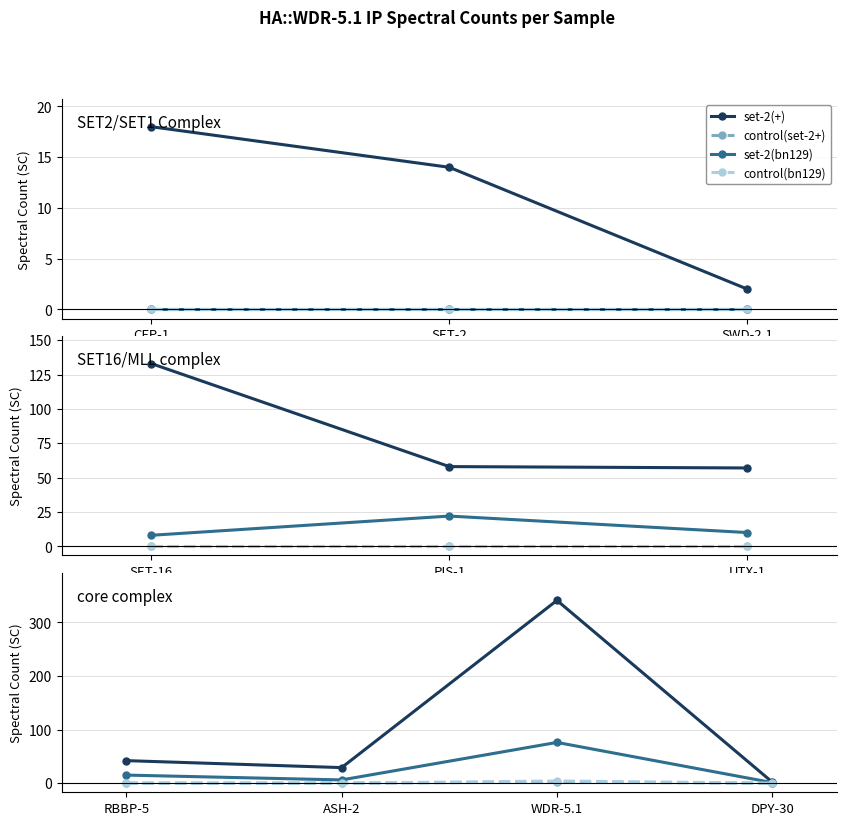

True or false: control(bn129) has more than 1 interior local peaks.

False